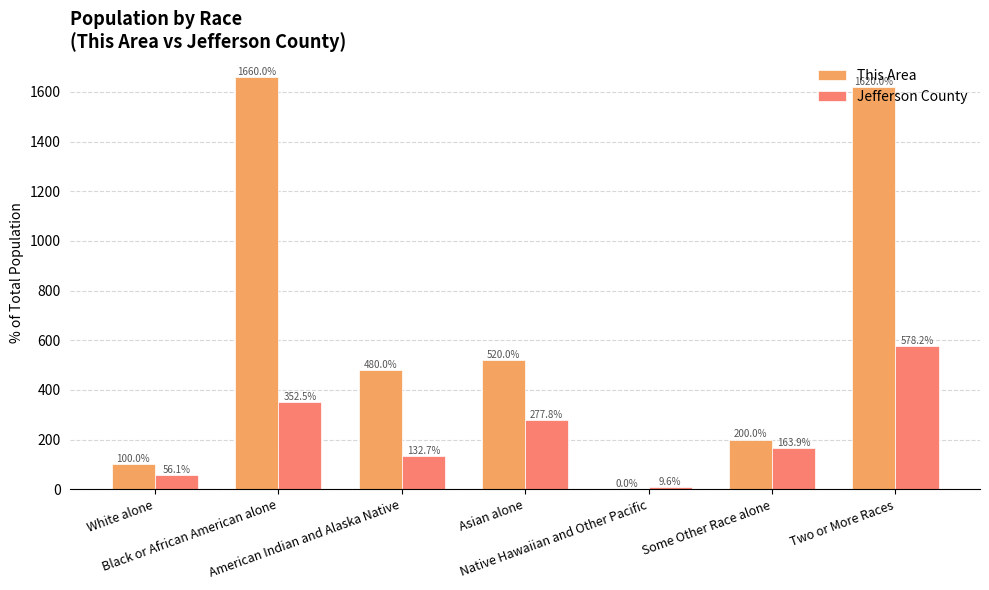

How many groups of bars are there?

7